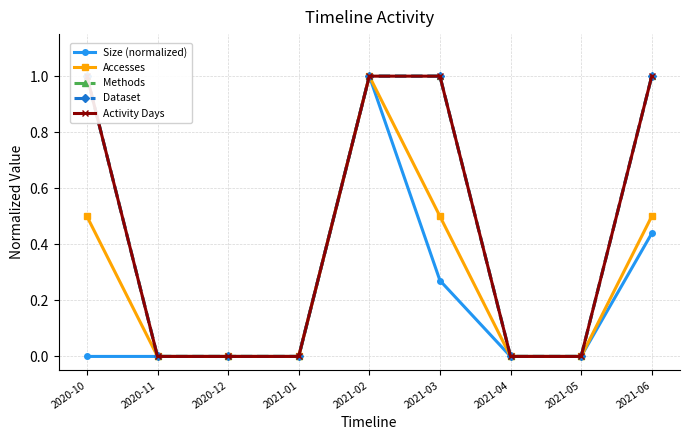

What are all the series names shown in the legend?

Size (normalized), Accesses, Methods, Dataset, Activity Days